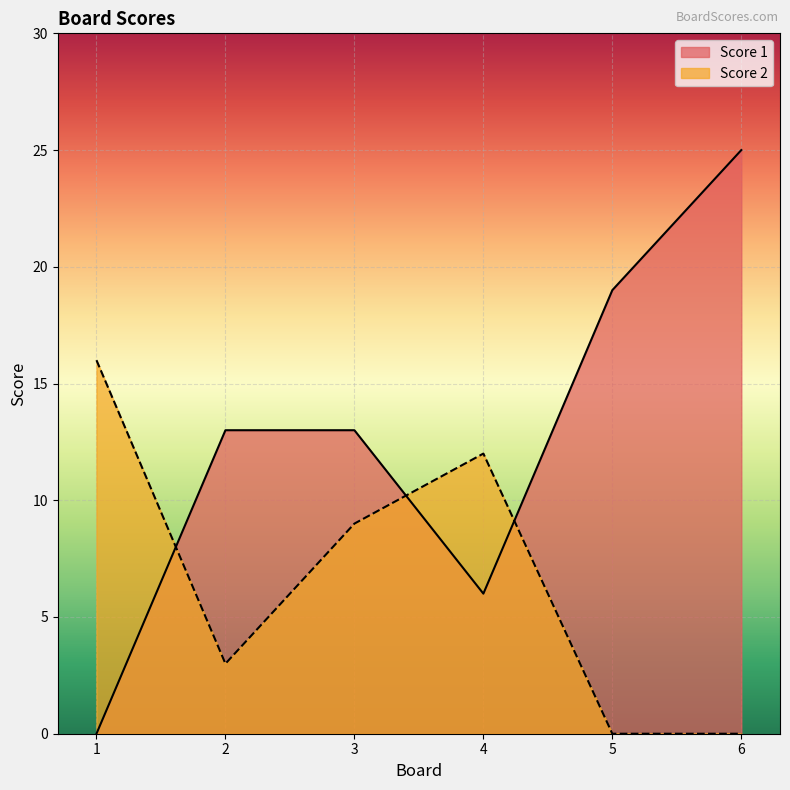

What are all the series names shown in the legend?

Score 1, Score 2